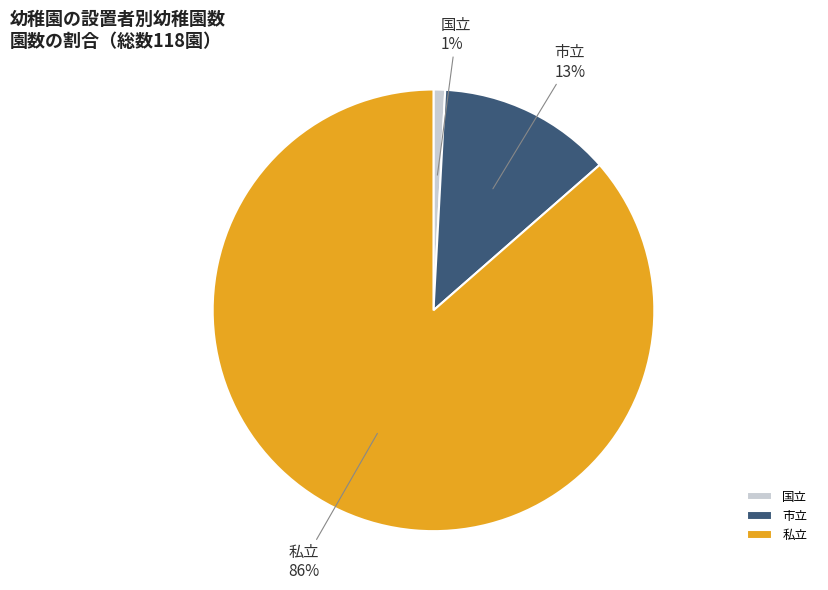

What percentage is the 市立 slice, to the nearest percent?

13%